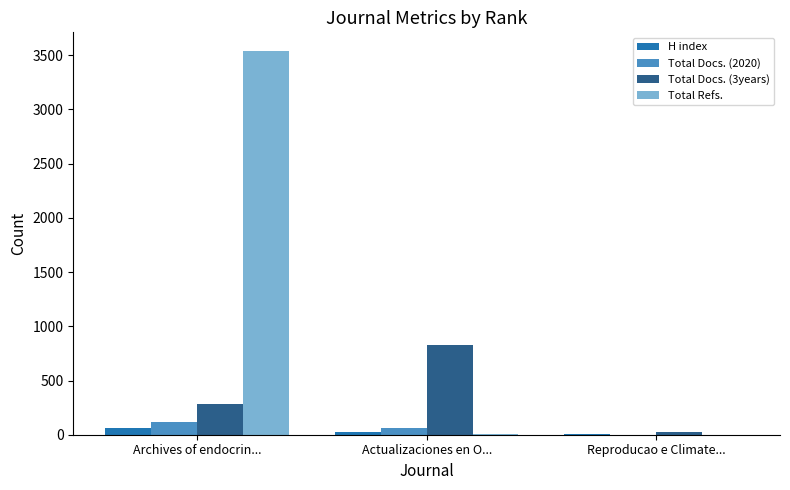

The value of Total Docs. (3years) at Actualizaciones en O... is 1222. True or false?

False